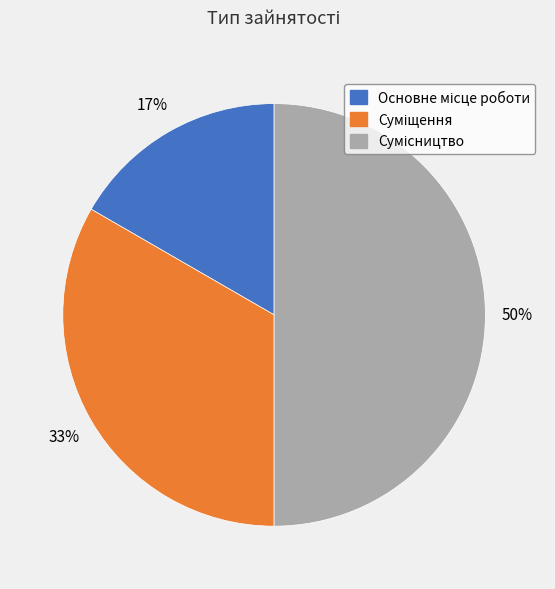

To the nearest percent, what is the average slice percentage?

33%